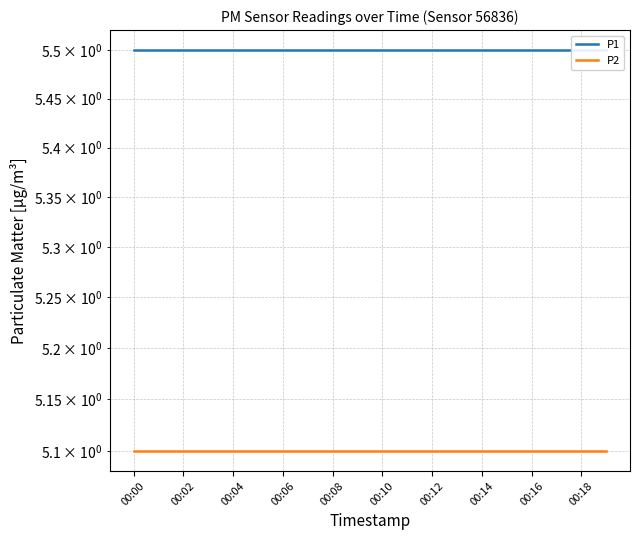

True or false: P1 has a value of 5.5 at 00:10.

True